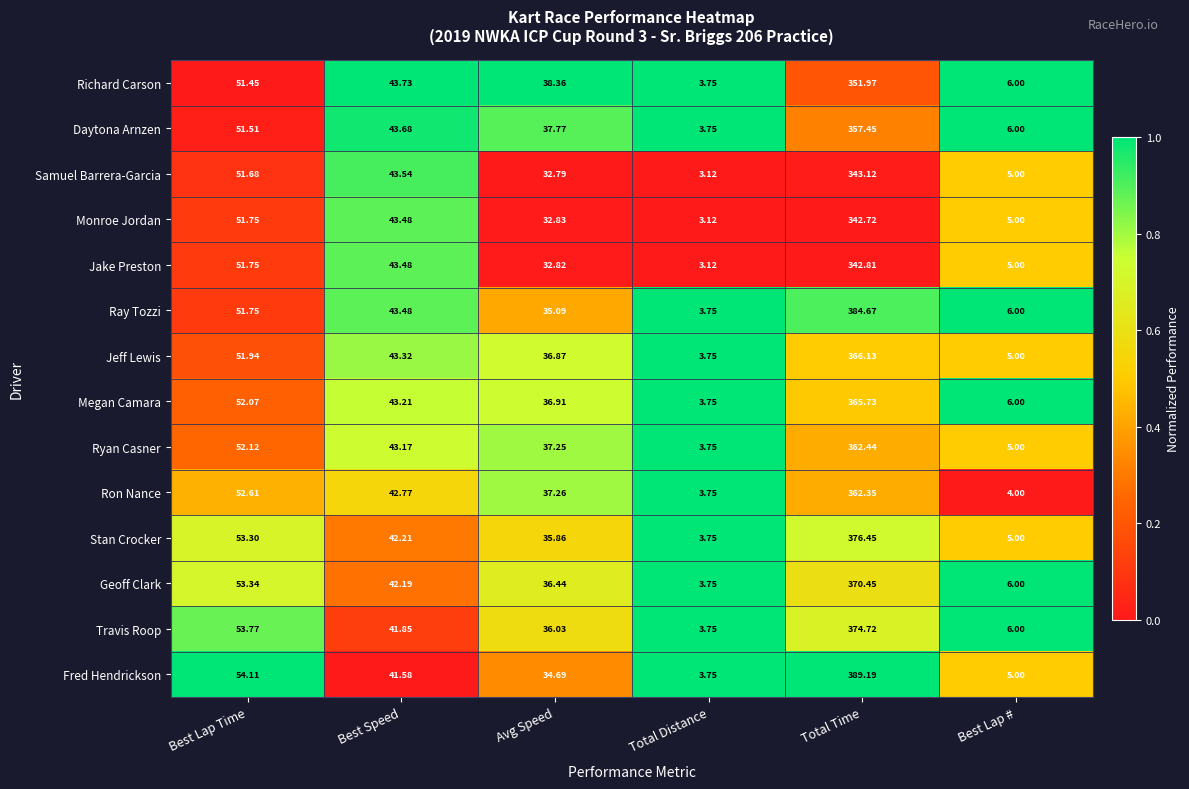

At which label is Fred Hendrickson closest to 196?

Best Lap Time